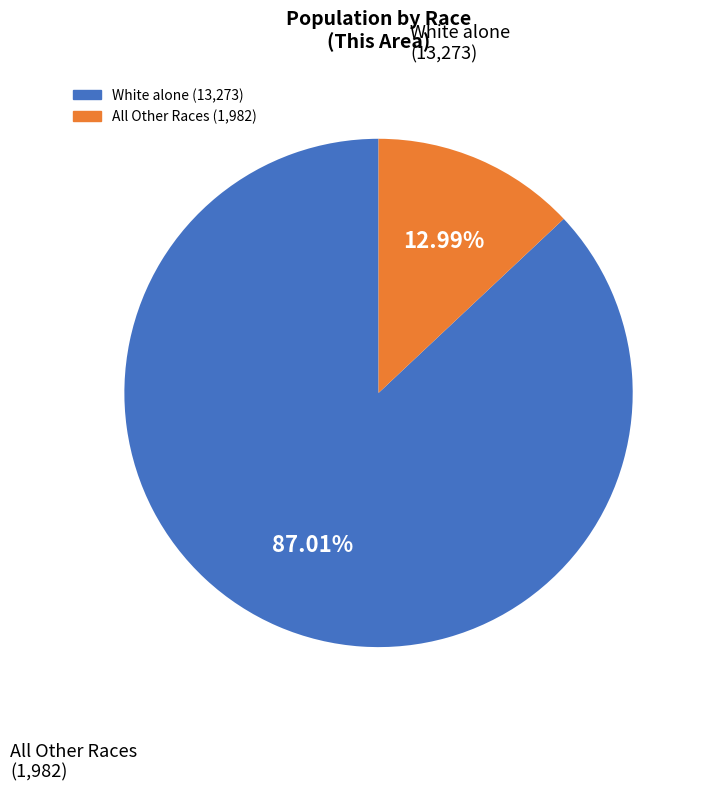

Is there any slice that represents more than half of the pie?

Yes